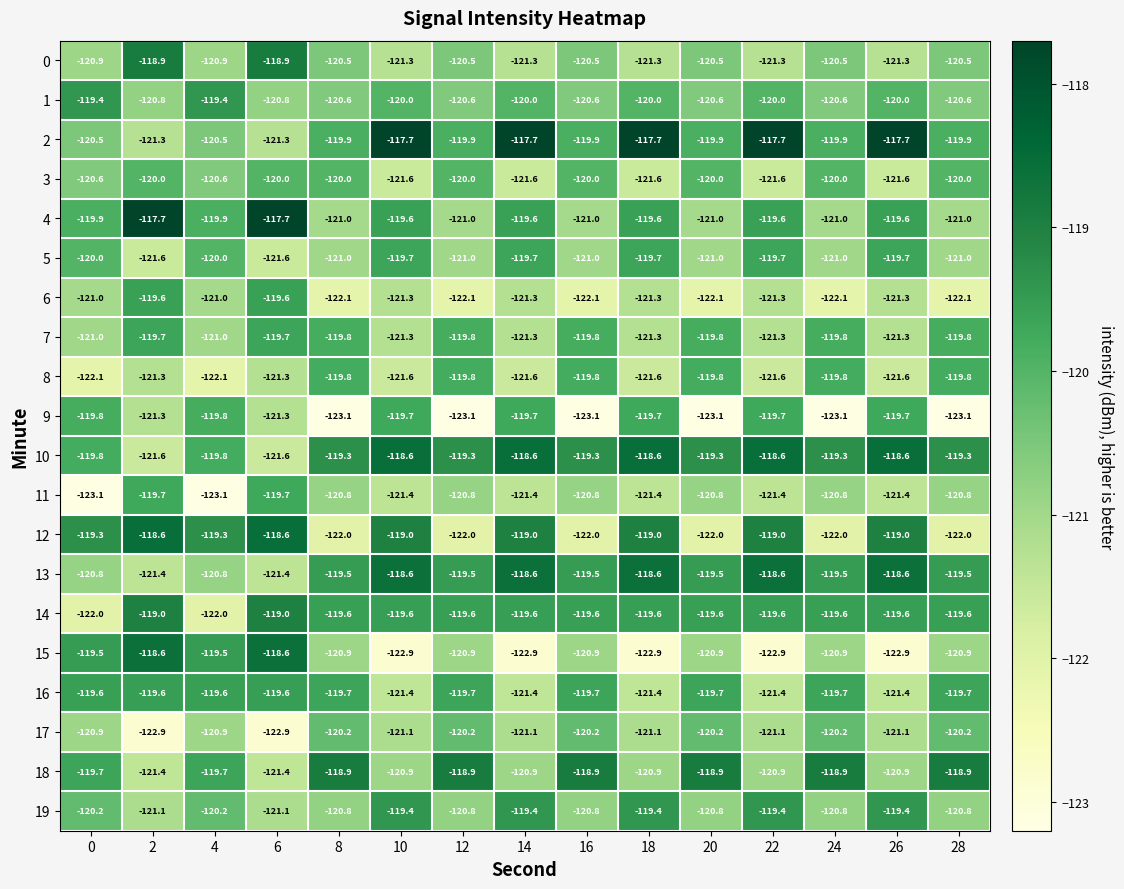

What is the average value of the 12 series?

-120.2